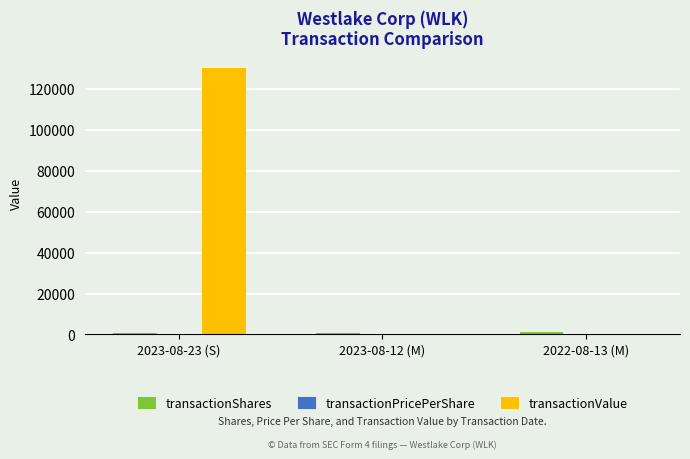

At which category is the sum across all series the highest?

2023-08-23 (S)